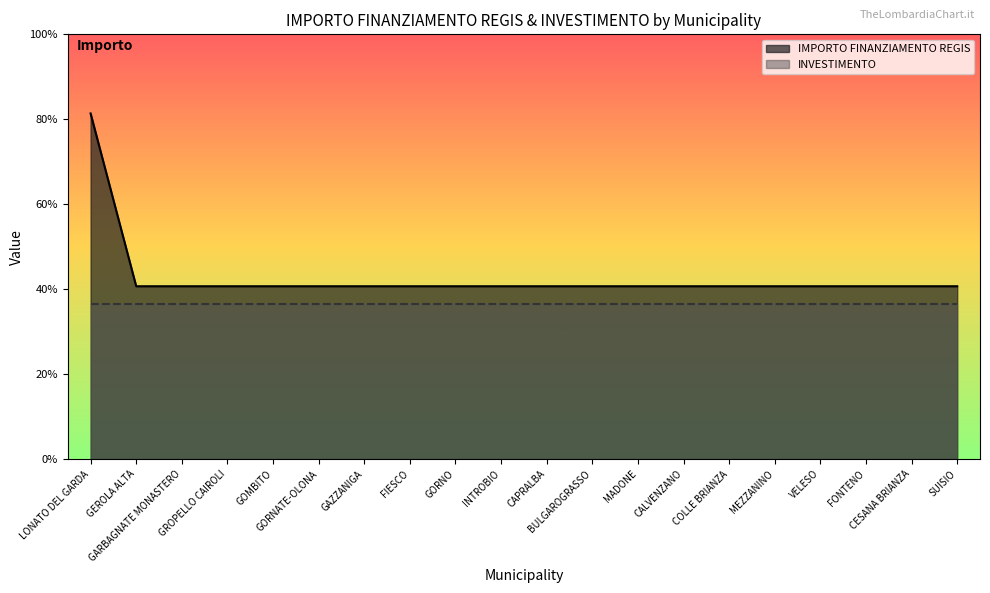

The value at BULGAROGRASSO is 16310. True or false?

False